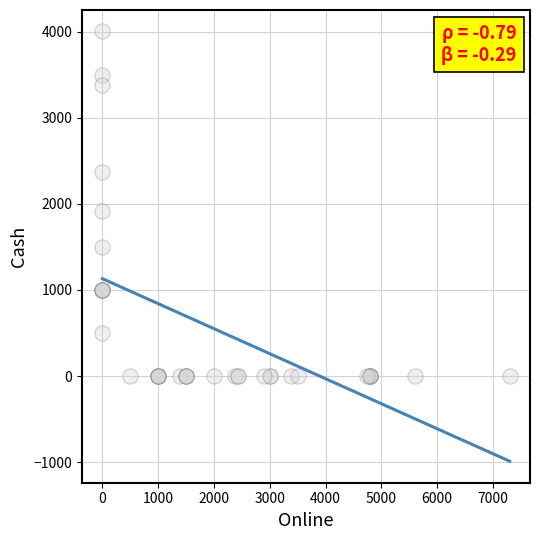

What Y value in the scatter plot is closest to 2000?

1920.0